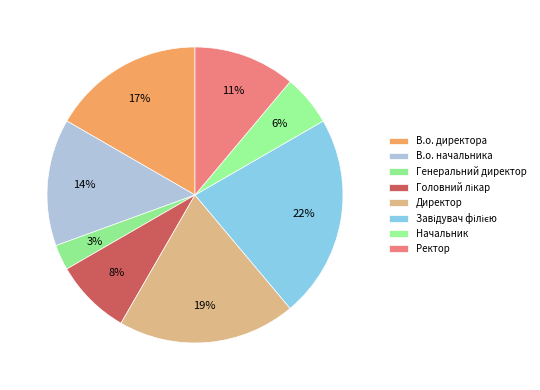

To the nearest percent, what percentage of the pie is Ректор?

11%